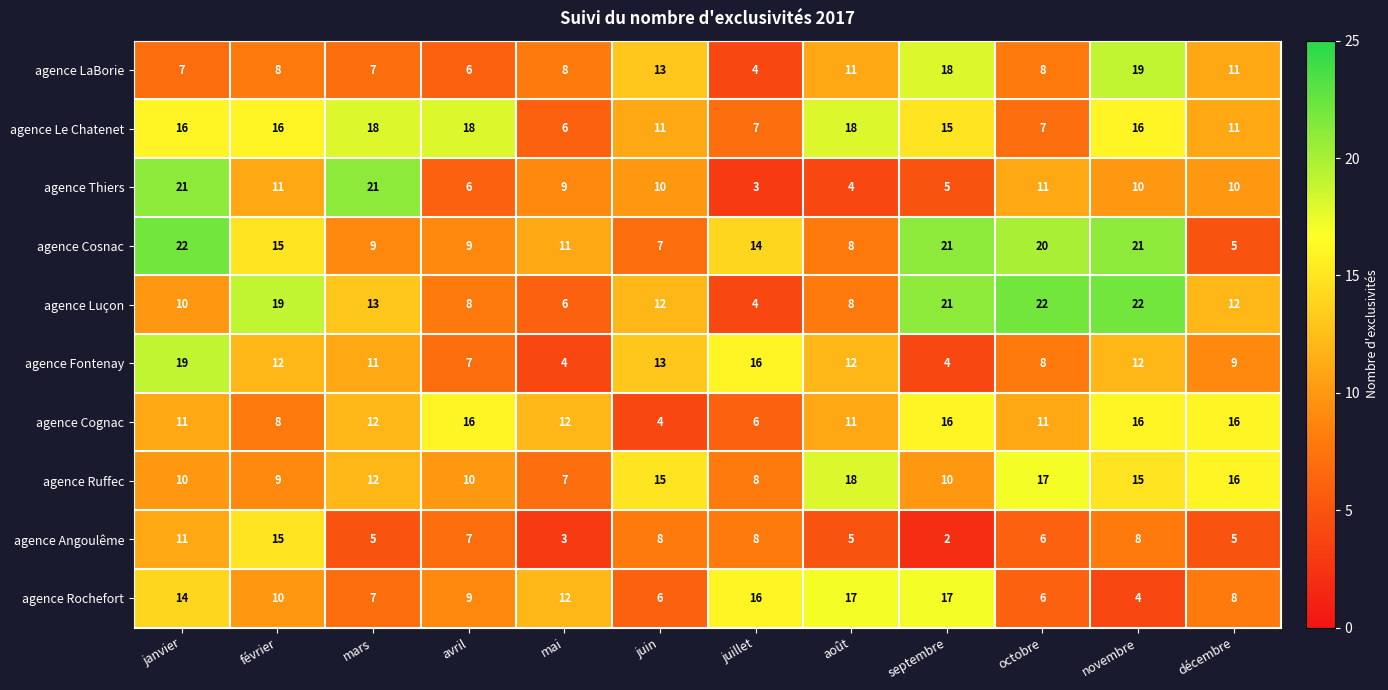

What is the maximum value for agence Fontenay?

19